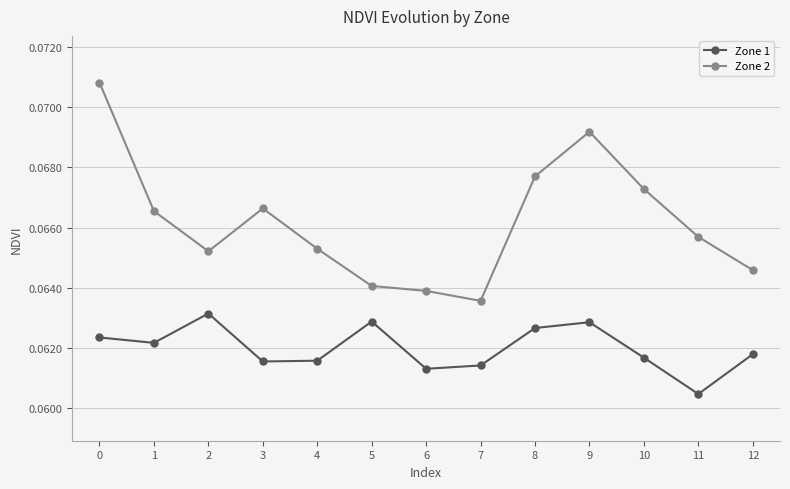

Which series has the largest range (max minus min)?

Zone 2